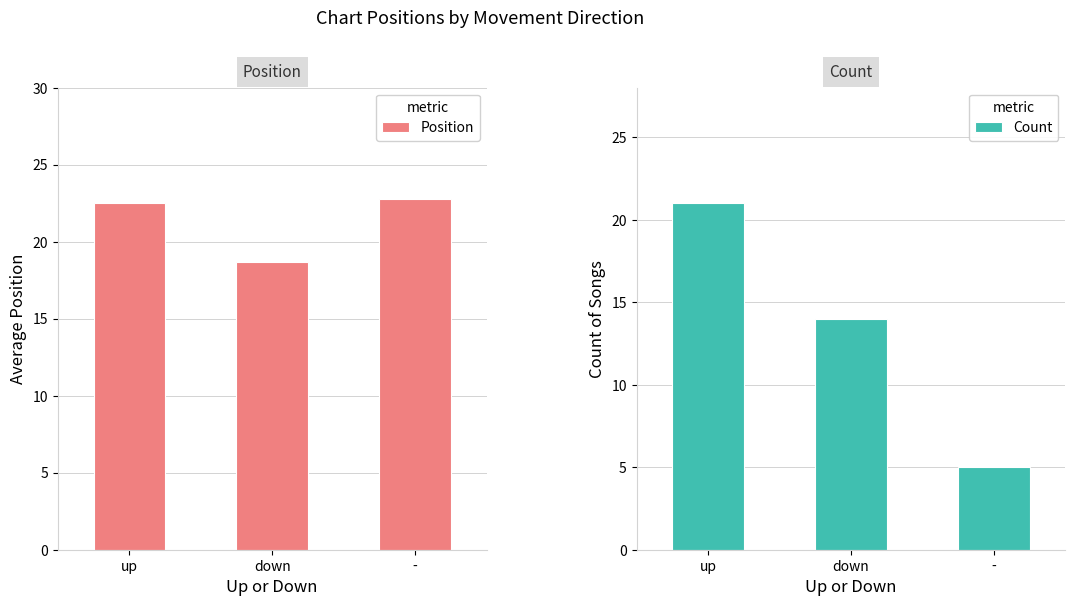

Is the value of Position at down greater than the value of Count at up?

No